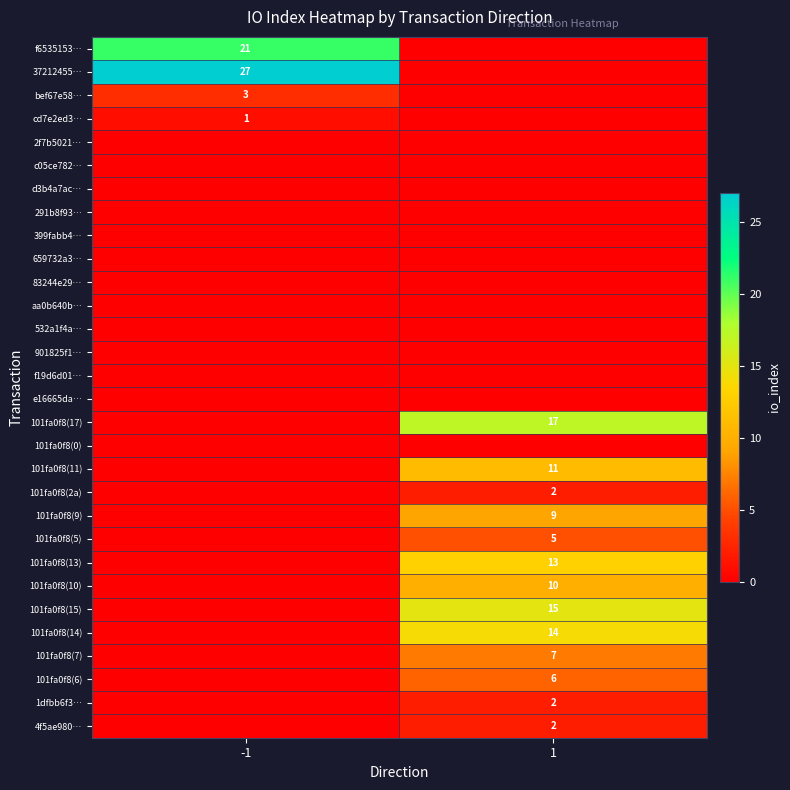

The 101fa0f8(7) series shows 7 at 1. True or false?

True